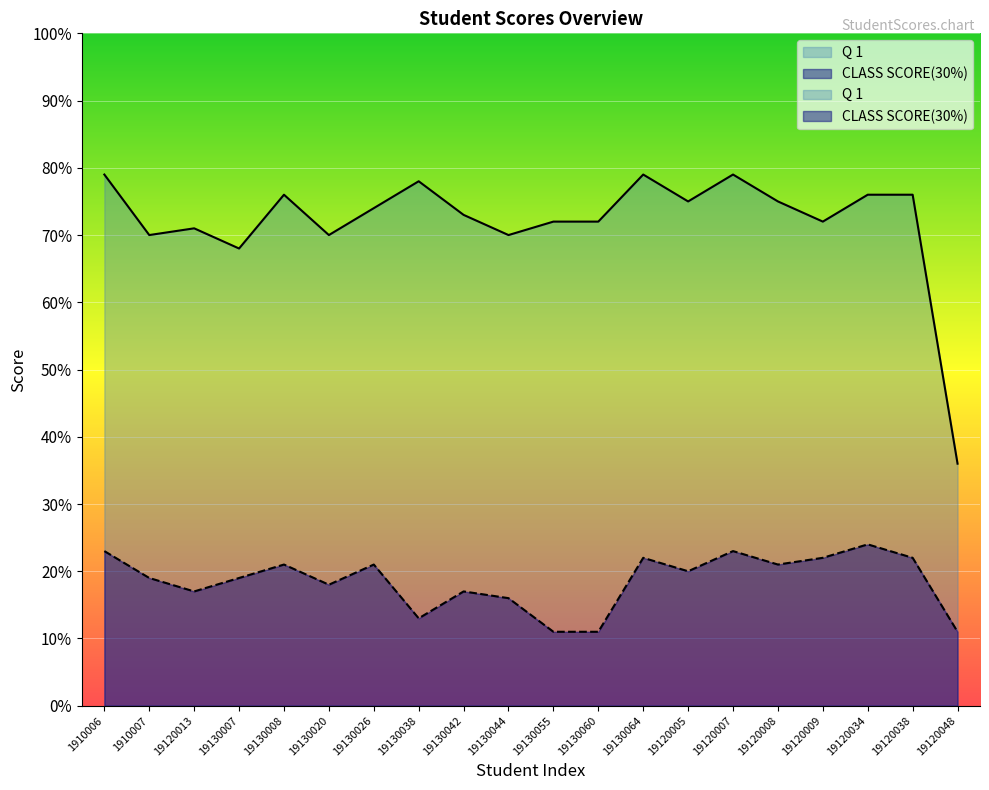

Reading left to right, transcribe all the data shown in this chart.

CLASS SCORE(30%): 23	19	17	19	21	18	21	13	17	16	11	11	22	20	23	21	22	24	22	11
Q 1: 79	70	71	68	76	70	74	78	73	70	72	72	79	75	79	75	72	76	76	36